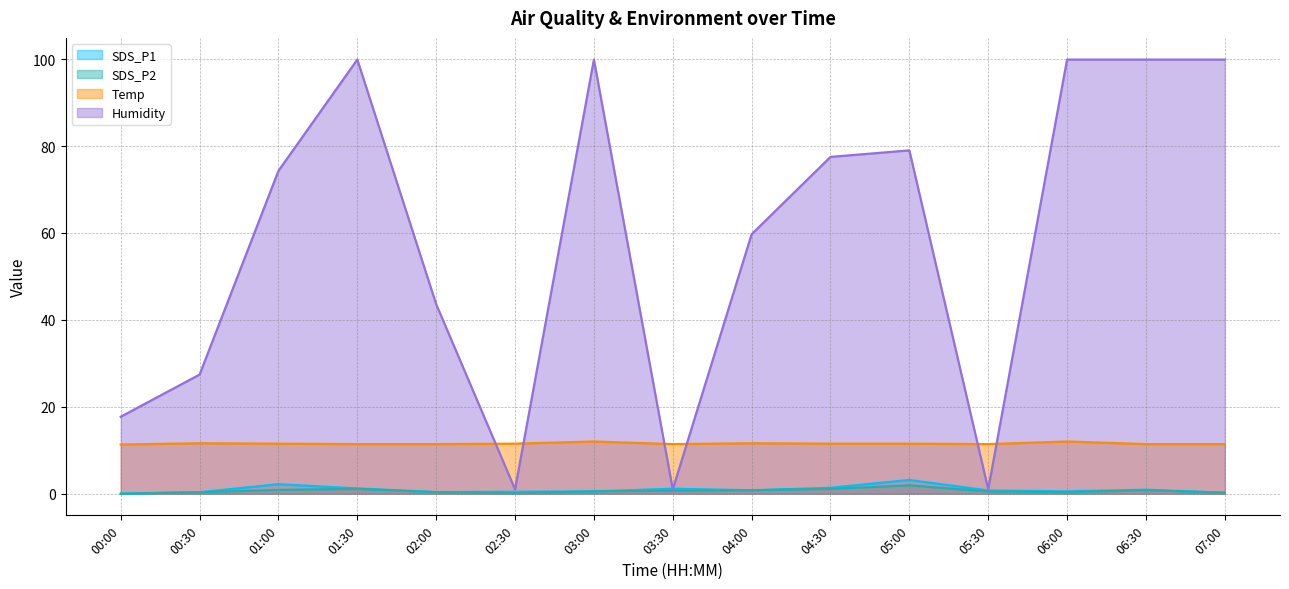

Which series changed the most between 01:00 and 04:30?

Humidity